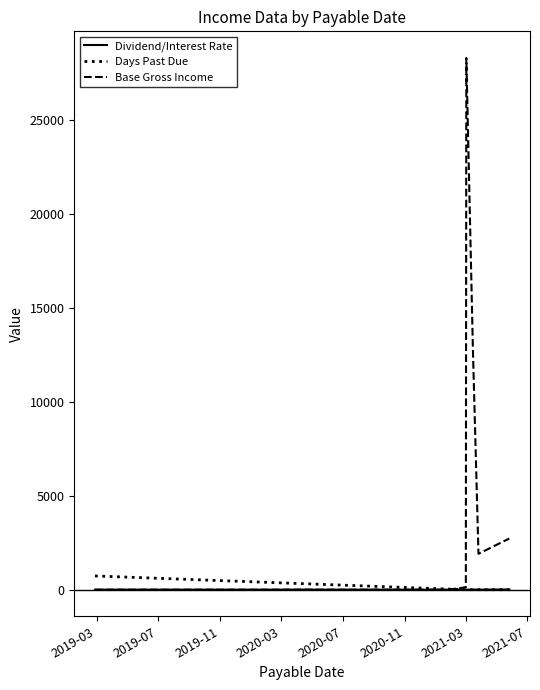

How many times do Base Gross Income and Dividend/Interest Rate cross each other?

1